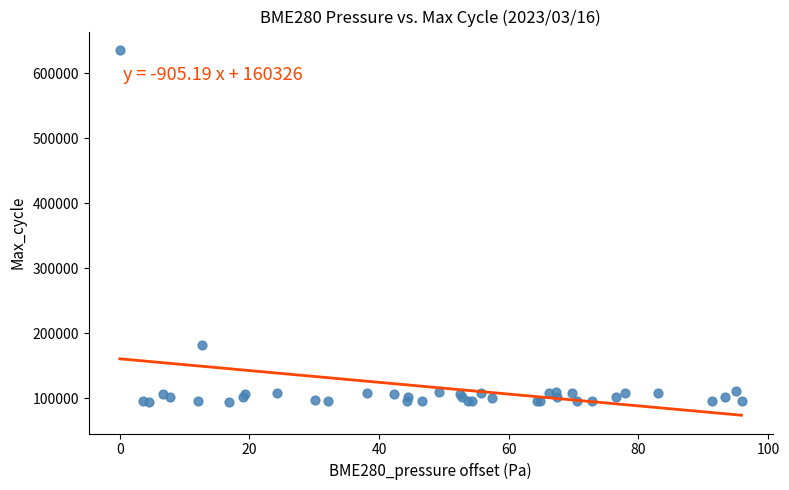

What Y value in the scatter plot is closest to 365006?

182313